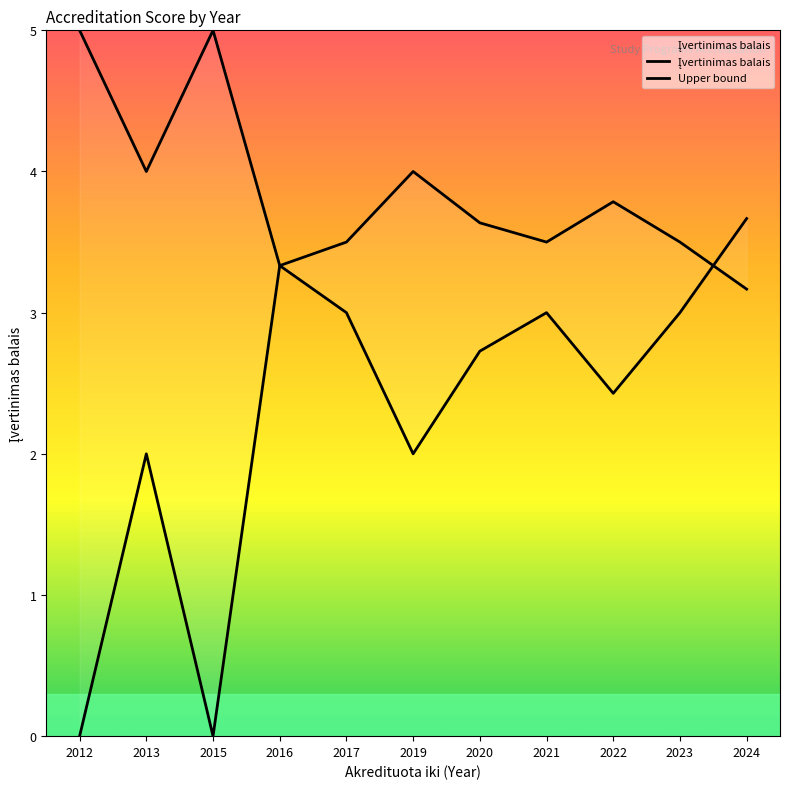

List the labels in order of Įvertinimas balais value, smallest first.

2012, 2015, 2013, 2019, 2022, 2020, 2017, 2021, 2023, 2016, 2024